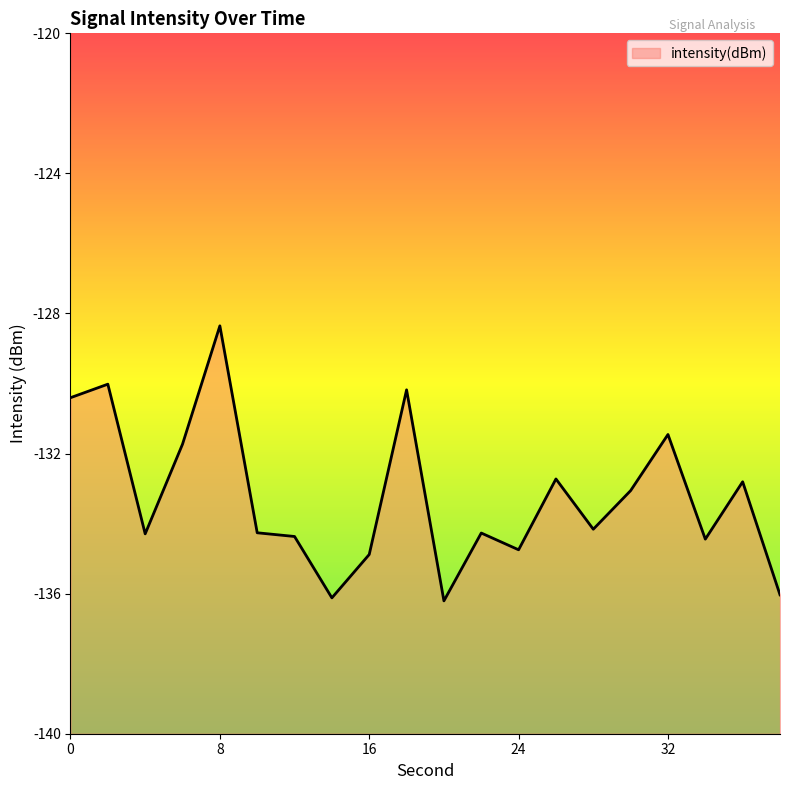

How many values are below -134?

11